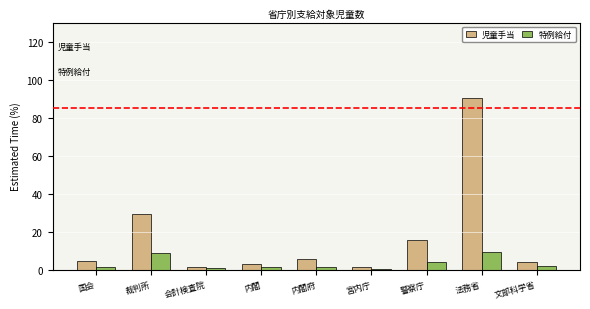

Are the bars grouped side by side (vs. stacked)?

Yes